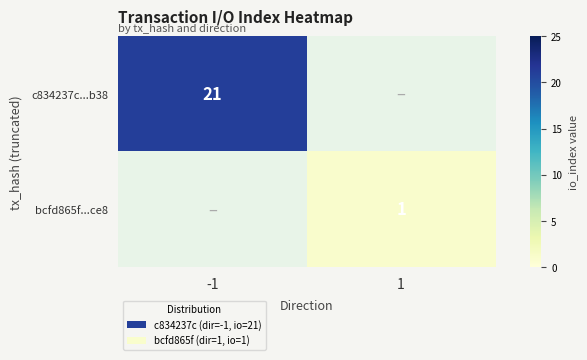

The value of c834237c...b38 at -1 is 21. True or false?

True